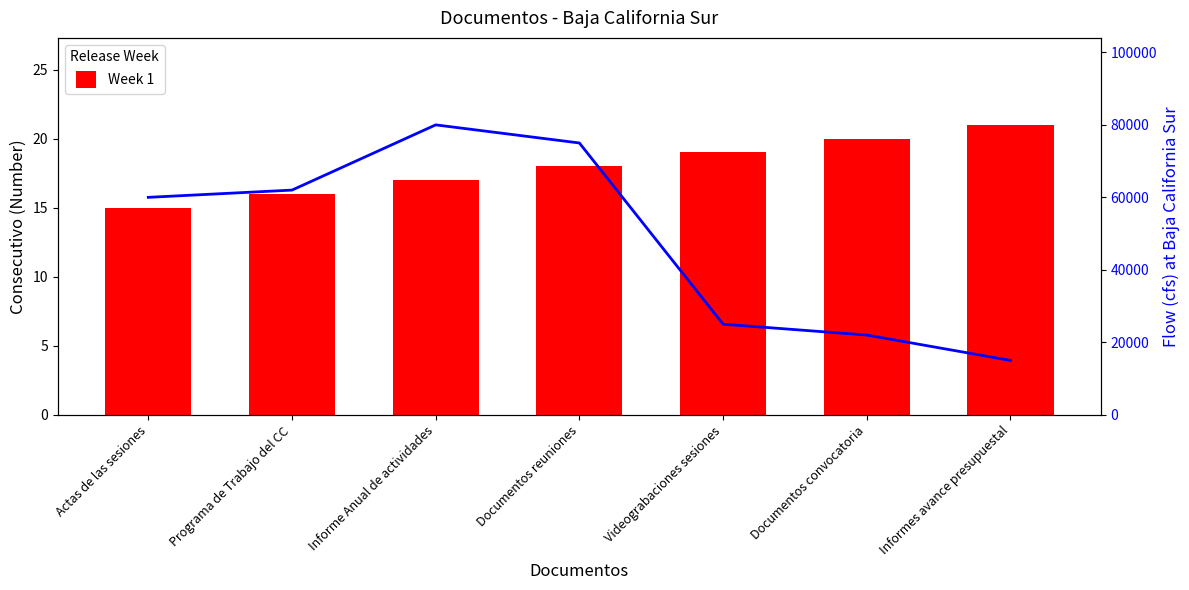

Reading right to left, list all the values displayed in this chart.

Week 1: Informes avance presupuestal=21	Documentos convocatoria=20	Videograbaciones sesiones=19	Documentos reuniones=18	Informe Anual de actividades=17	Programa de Trabajo del CC=16	Actas de las sesiones=15
Flow: Informes avance presupuestal=15000	Documentos convocatoria=22000	Videograbaciones sesiones=25000	Documentos reuniones=75000	Informe Anual de actividades=80000	Programa de Trabajo del CC=62000	Actas de las sesiones=60000